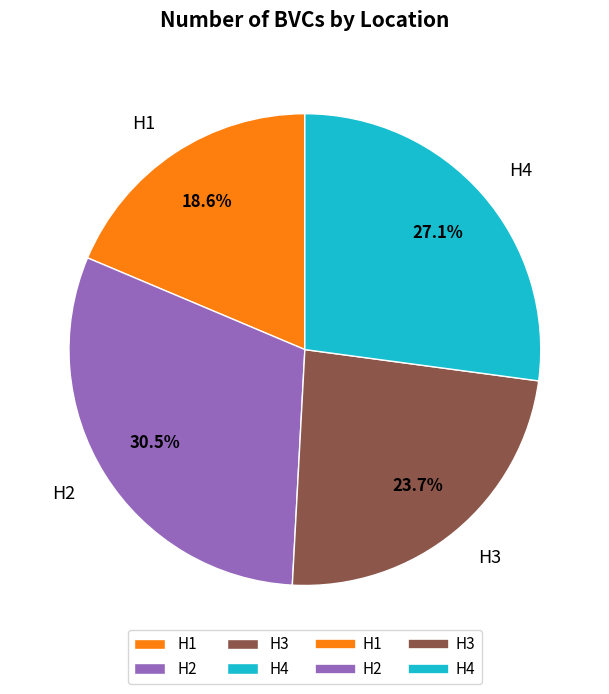

Is it true that H4 is 33% of the pie?

False